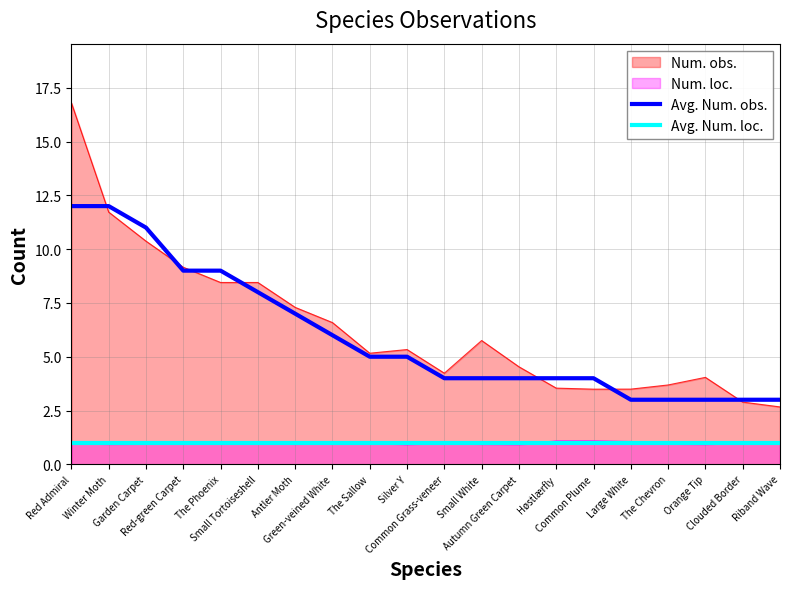

How many values in the Avg. Num. obs. series are below 5?

10